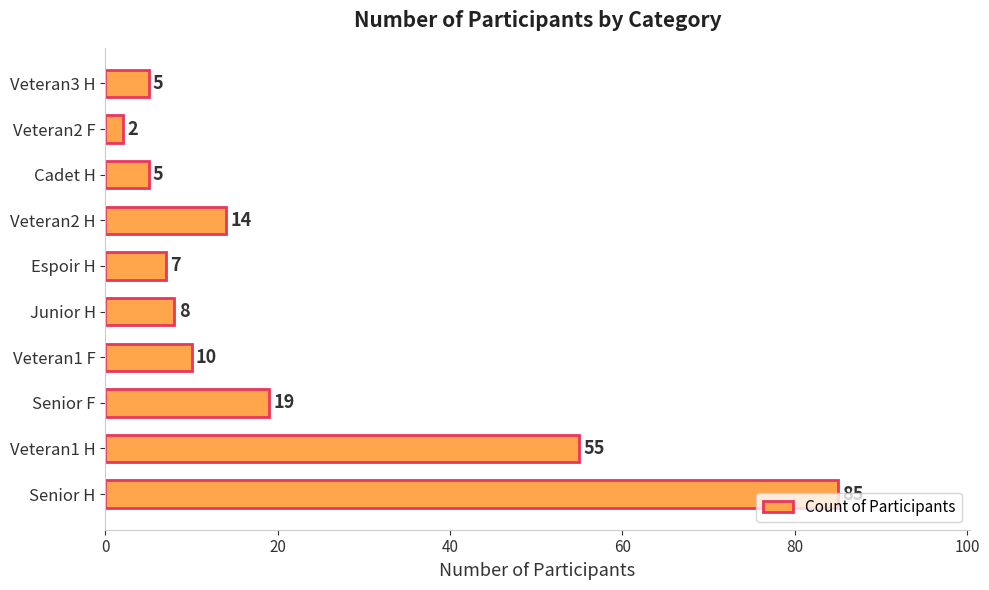

What is the sum of all values?

210